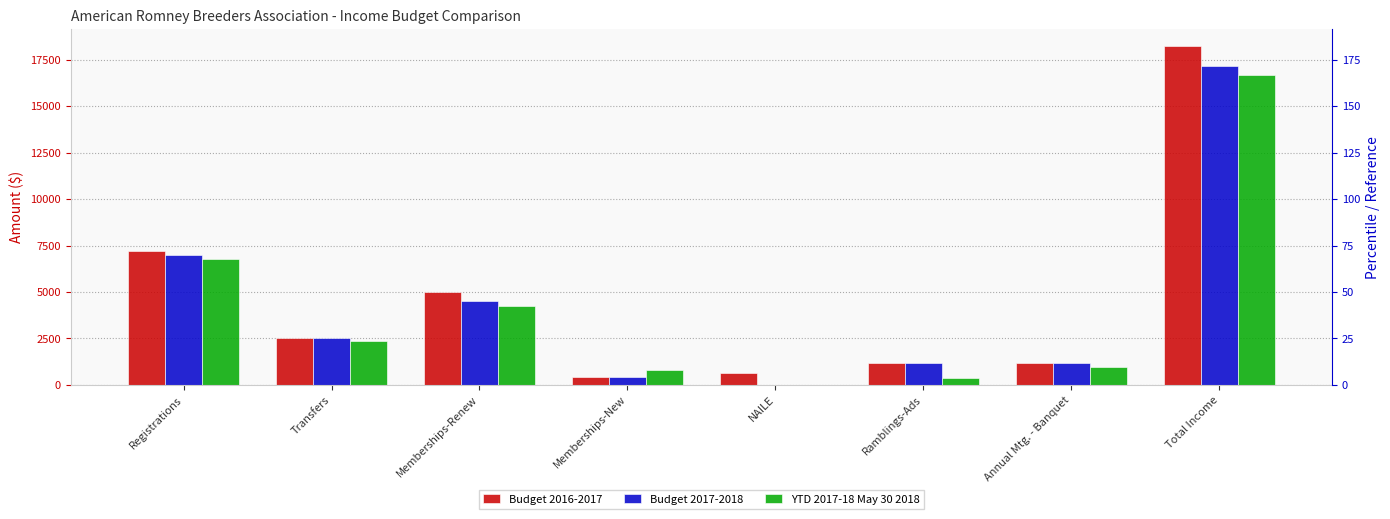

Which has a higher value, Transfers or Memberships-Renew?

Memberships-Renew